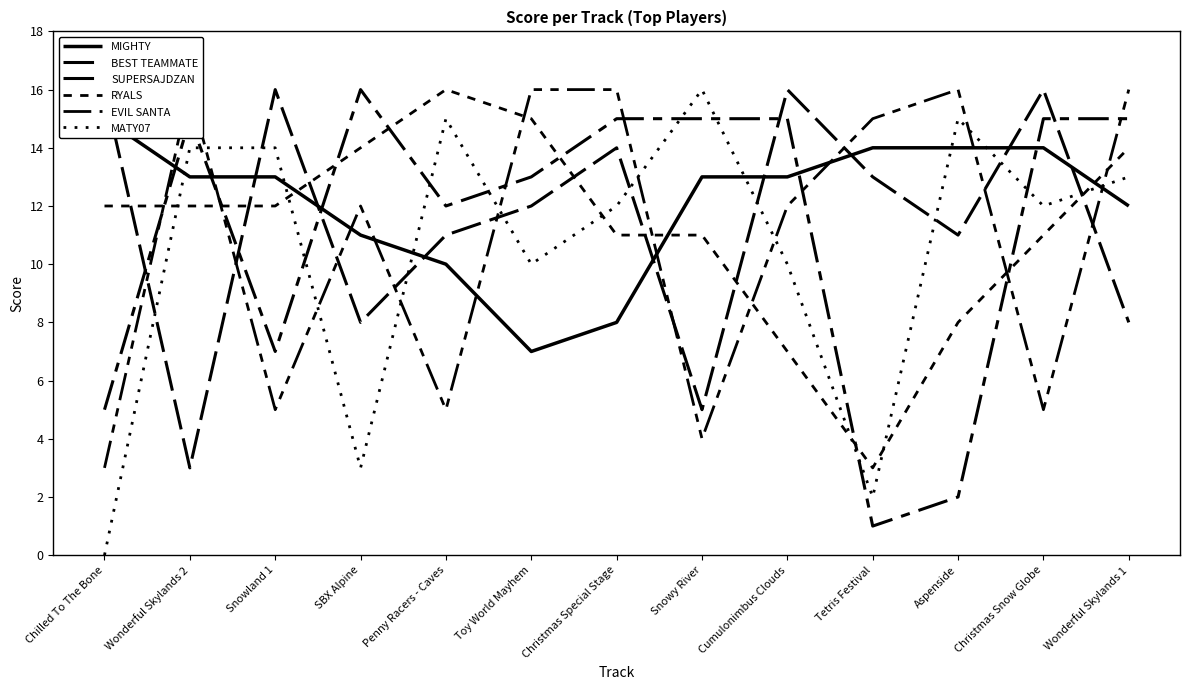

Reading left to right, list all the values displayed in this chart.

MIGHTY: 15	13	13	11	10	7	8	13	13	14	14	14	12
BEST TEAMMATE: 16	3	16	8	11	12	14	5	16	13	11	16	8
SUPERSAJDZAN: 5	15	7	16	12	13	15	15	15	1	2	15	15
RYALS: 12	12	12	14	16	15	11	11	7	3	8	11	14
EVIL SANTA: 3	16	5	12	5	16	16	4	12	15	16	5	16
MATY07: 0	14	14	3	15	10	12	16	10	2	15	12	13